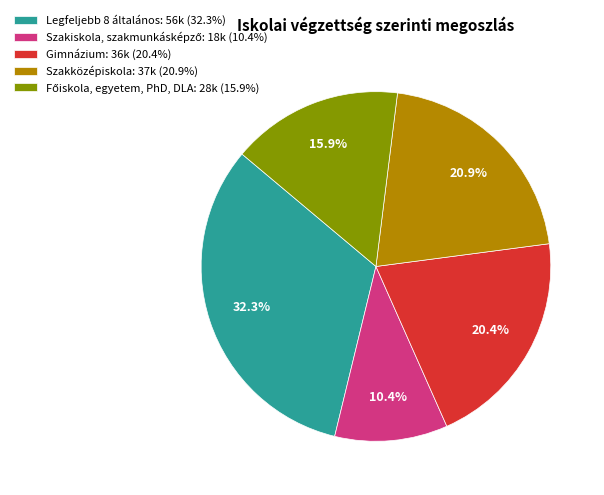

Is there a majority slice in this chart?

No